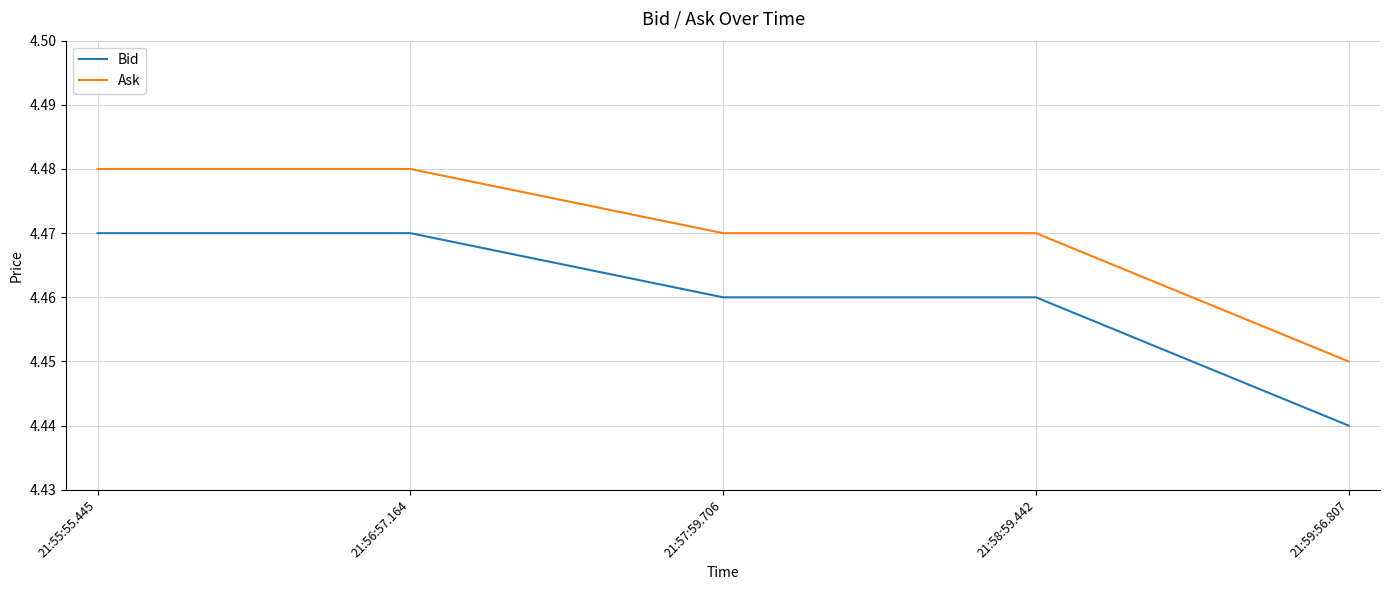

How many Bid values are between 4 and 5?

5